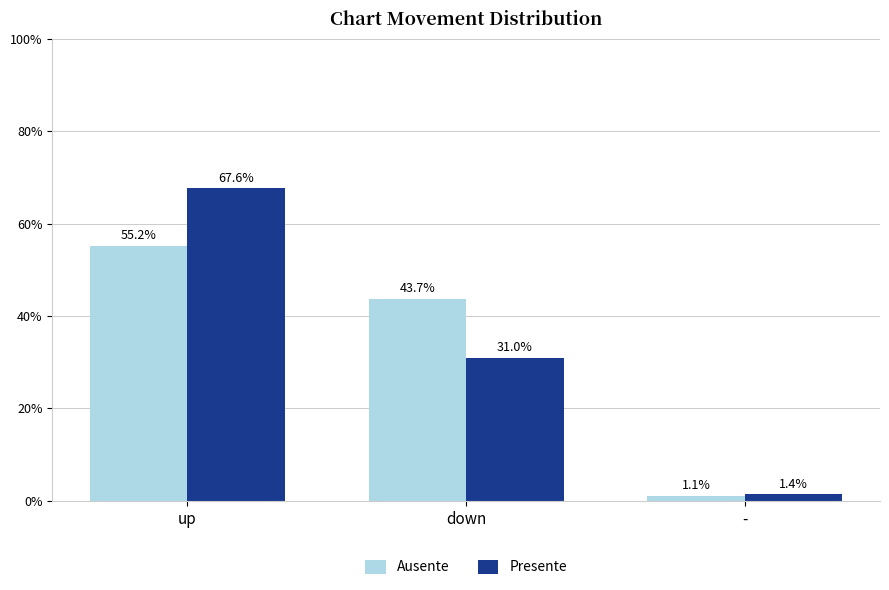

Reading left to right, list all the values displayed in this chart.

Ausente: up=55.2	down=43.7	-=1.1
Presente: up=67.6	down=31.0	-=1.4